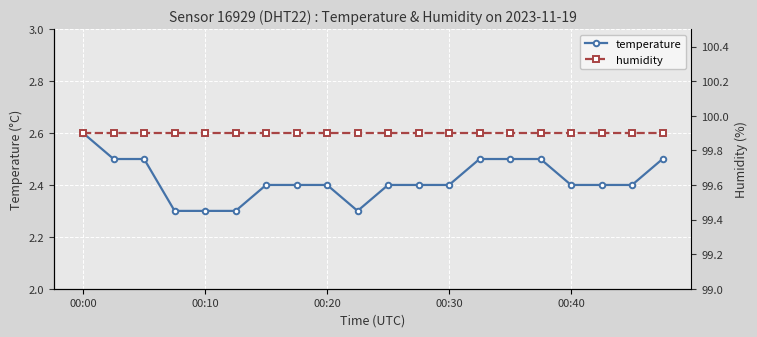

Reading left to right, list all the values displayed in this chart.

temperature: 2.6	2.5	2.5	2.3	2.3	2.3	2.4	2.4	2.4	2.3	2.4	2.4	2.4	2.5	2.5	2.5	2.4	2.4	2.4	2.5
humidity: 99.9	99.9	99.9	99.9	99.9	99.9	99.9	99.9	99.9	99.9	99.9	99.9	99.9	99.9	99.9	99.9	99.9	99.9	99.9	99.9